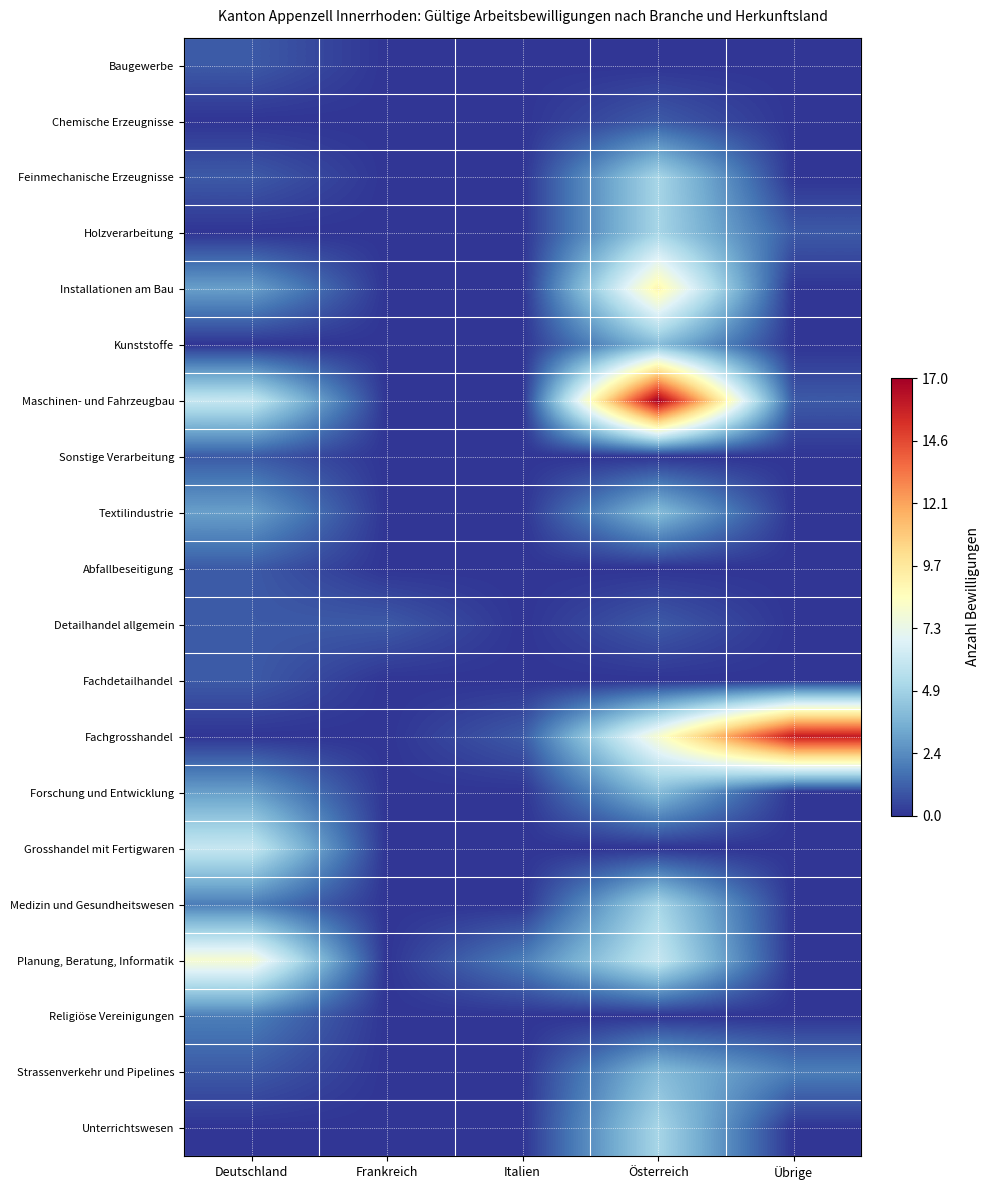

Which series has the largest range (max minus min)?

Maschinen- und Fahrzeugbau